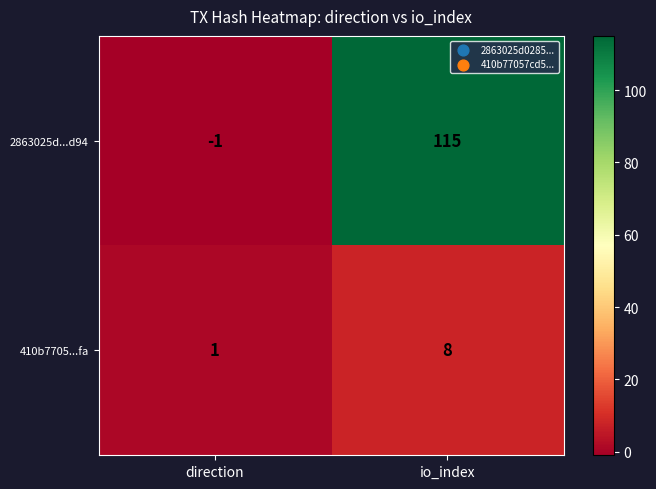

Is it true that 2863025d...d94 equals 52 at io_index?

False